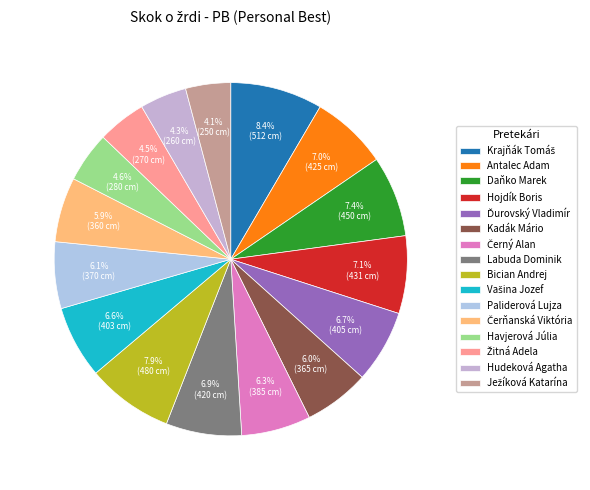

How many slices are in this pie chart?

16